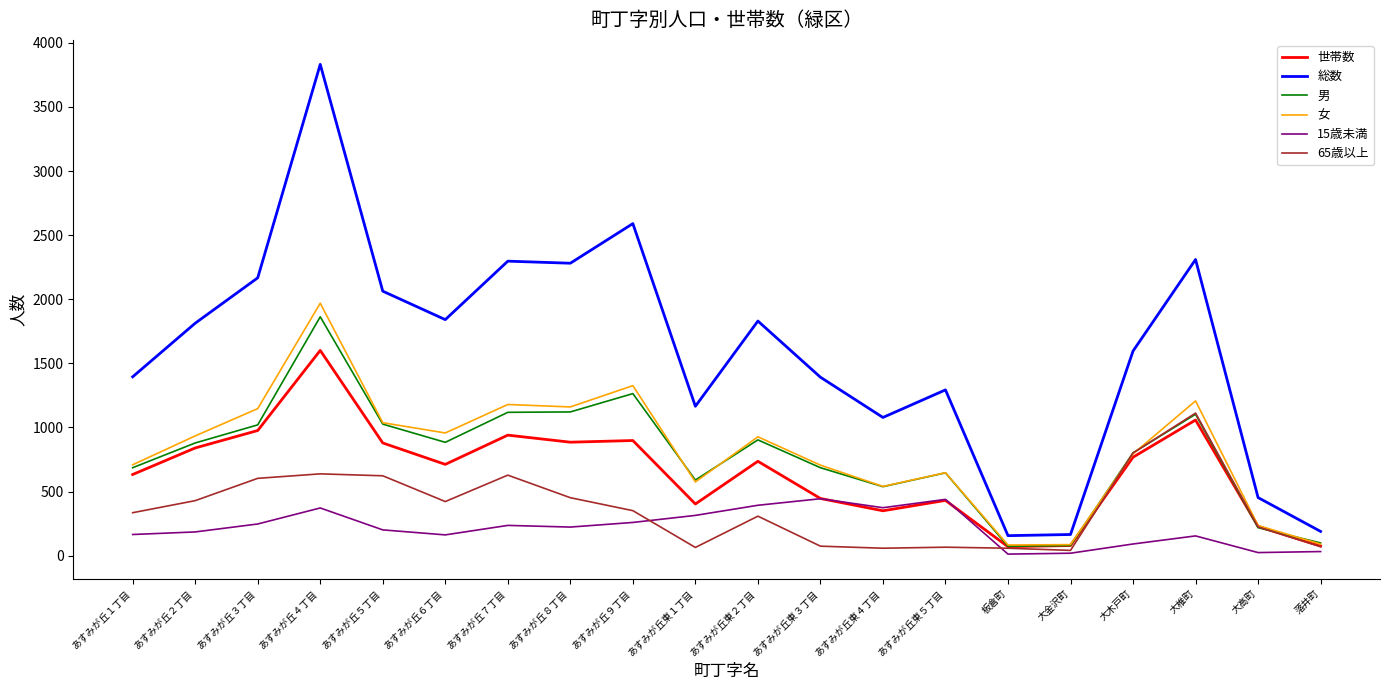

Which series has the largest total across all categories?

総数